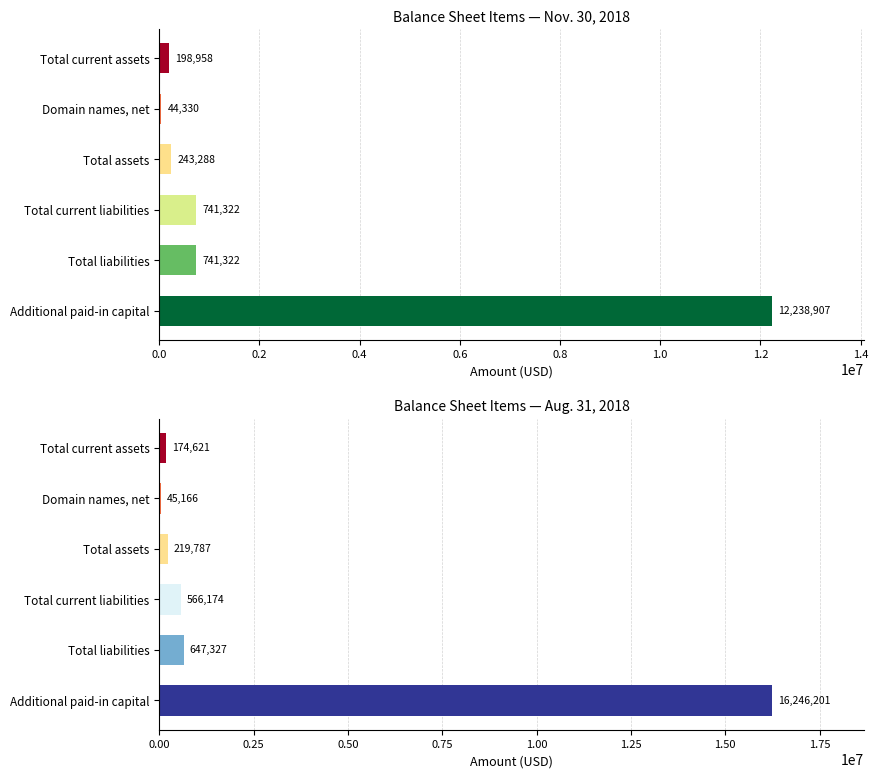

True or false: Aug. 31, 2018 has a value of 338248 at Total current liabilities.

False